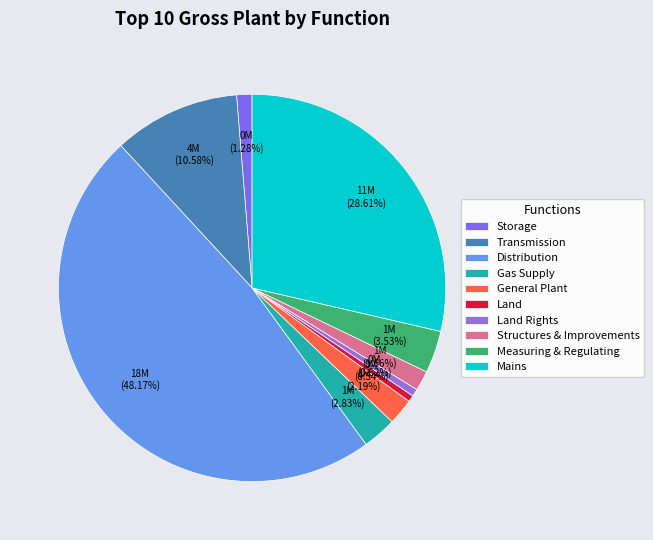

To the nearest percent, what percentage of the pie is Structures & Improvements?

2%